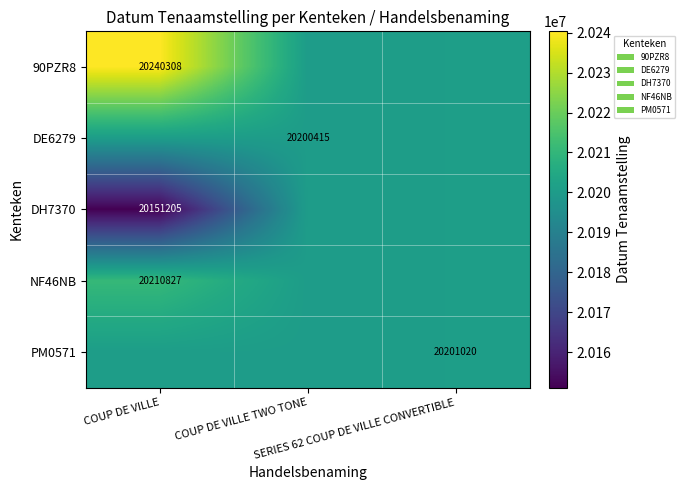

At COUP DE VILLE, list the series in order from largest to smallest.

90PZR8, NF46NB, DE6279, PM0571, DH7370